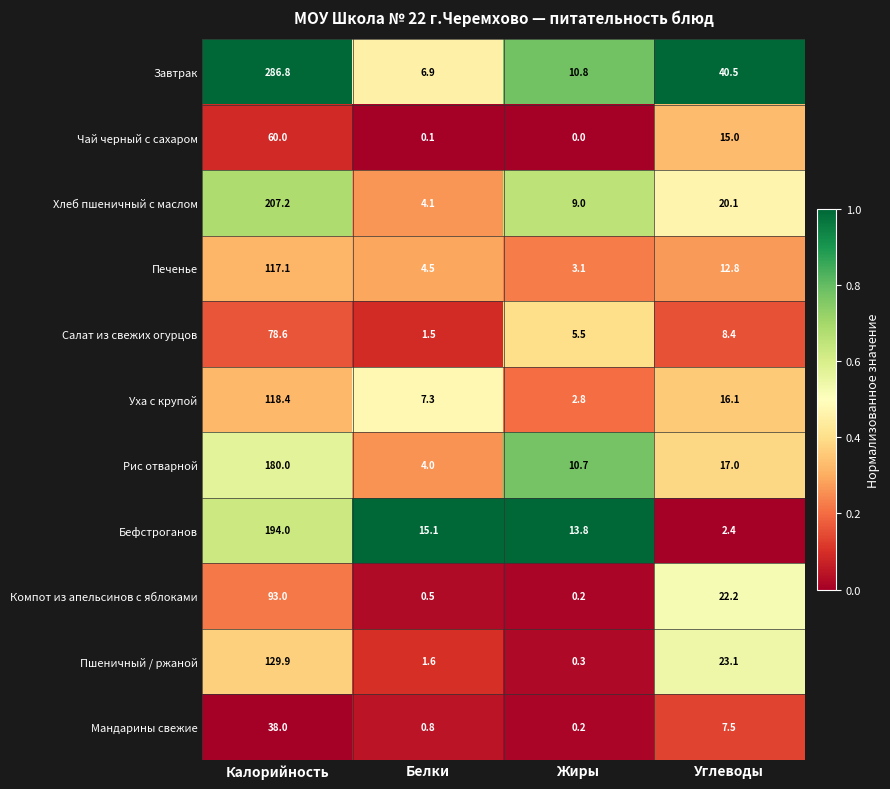

The value of Печенье at Белки is 1.3. True or false?

False